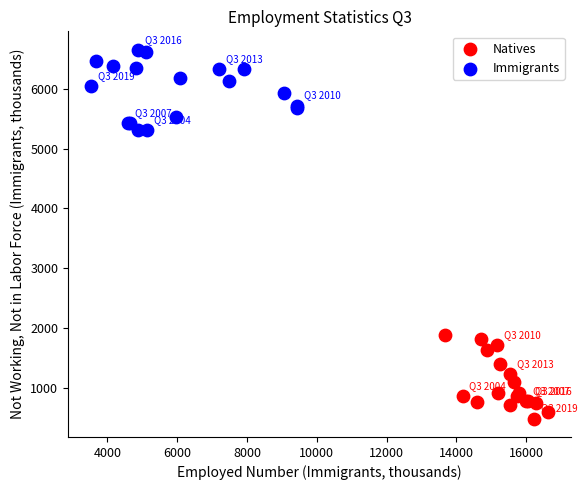

Which series reaches the minimum Y coordinate?

Natives